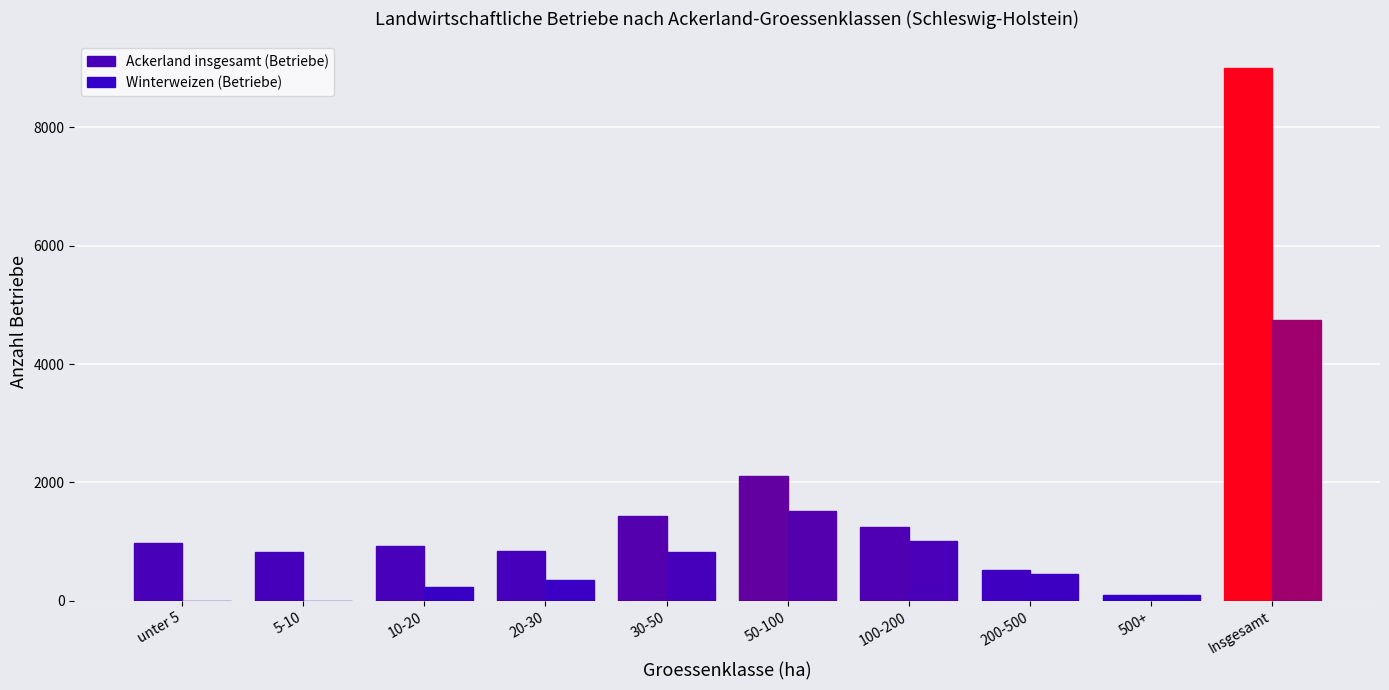

What value does the Ackerland insgesamt (Betriebe) series have at Insgesamt, to the nearest 50?

9000